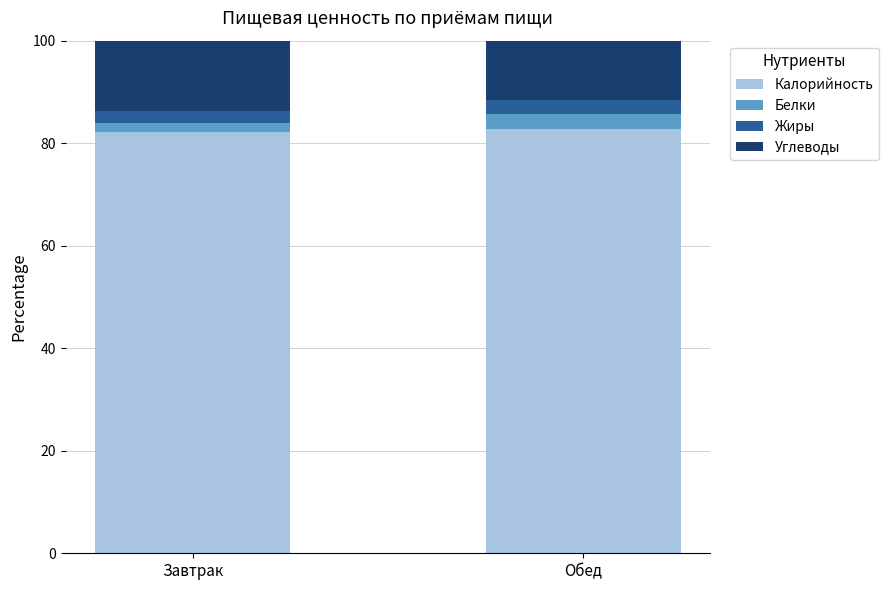

What is the total value across all series at Обед?

100.0